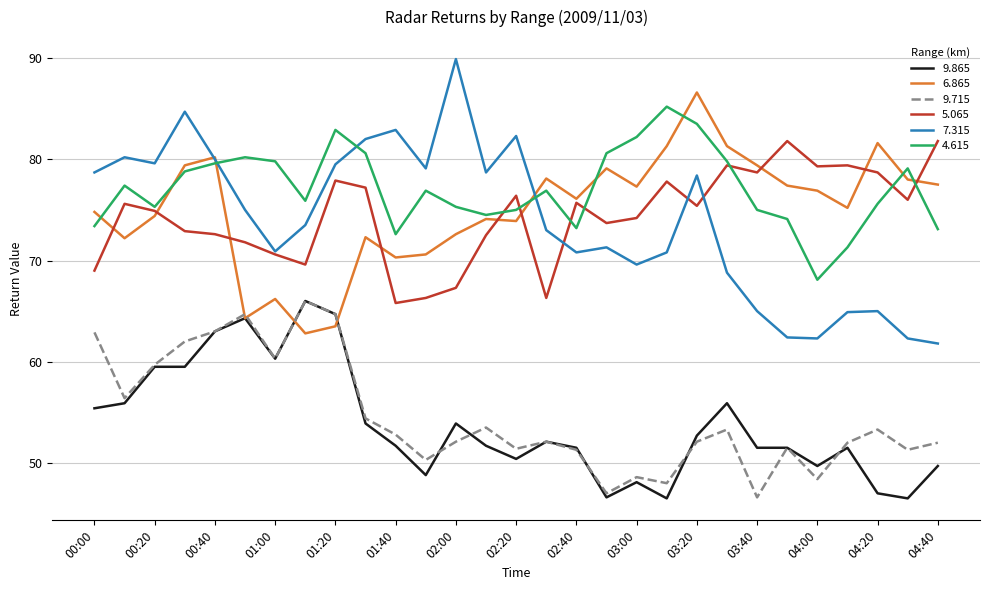

At how many categories does at least one series exceed 60?

29